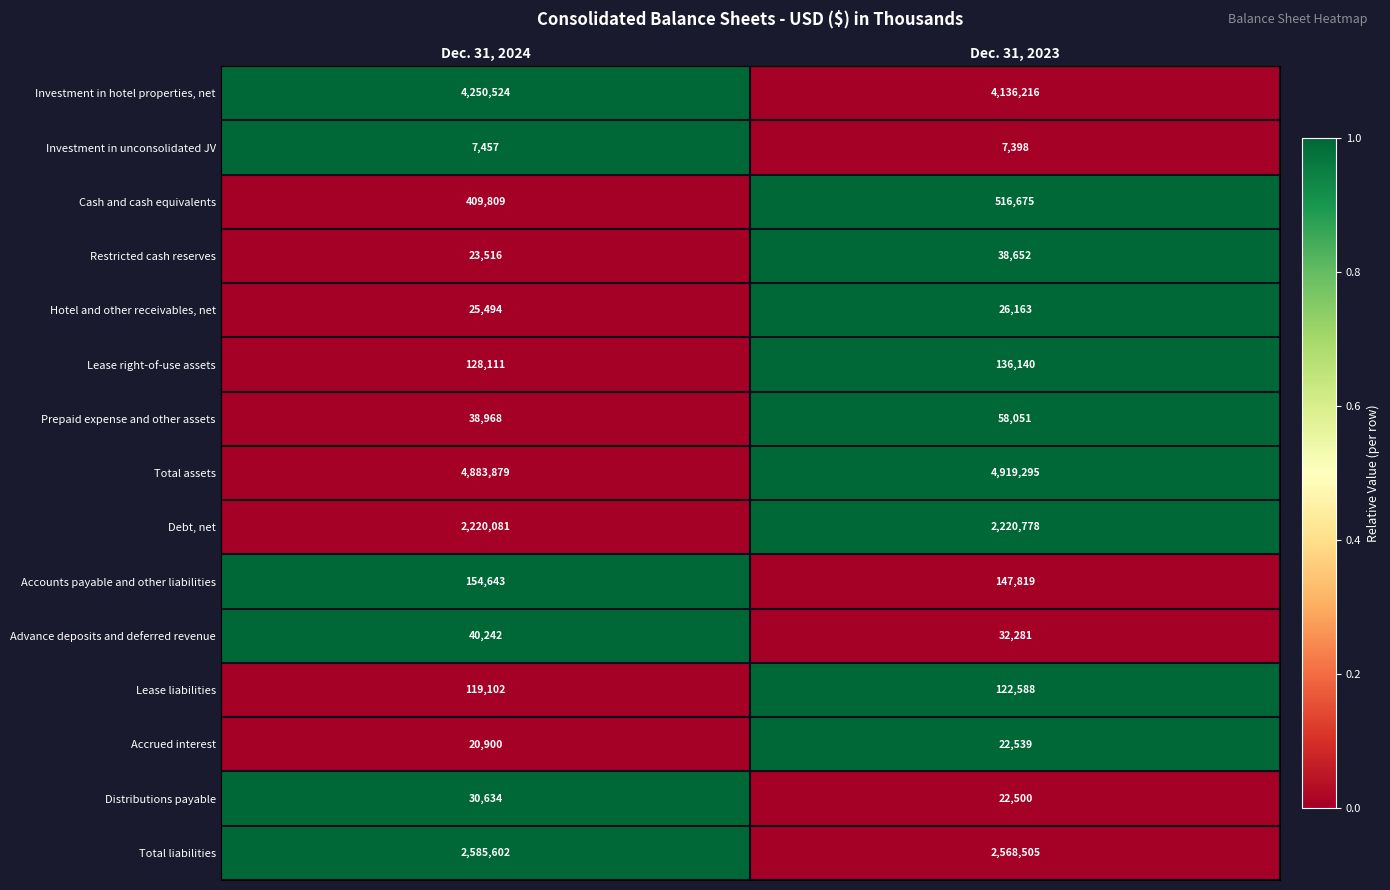

What value does the Hotel and other receivables, net series have at Dec. 31, 2023, to the nearest 10?

26160